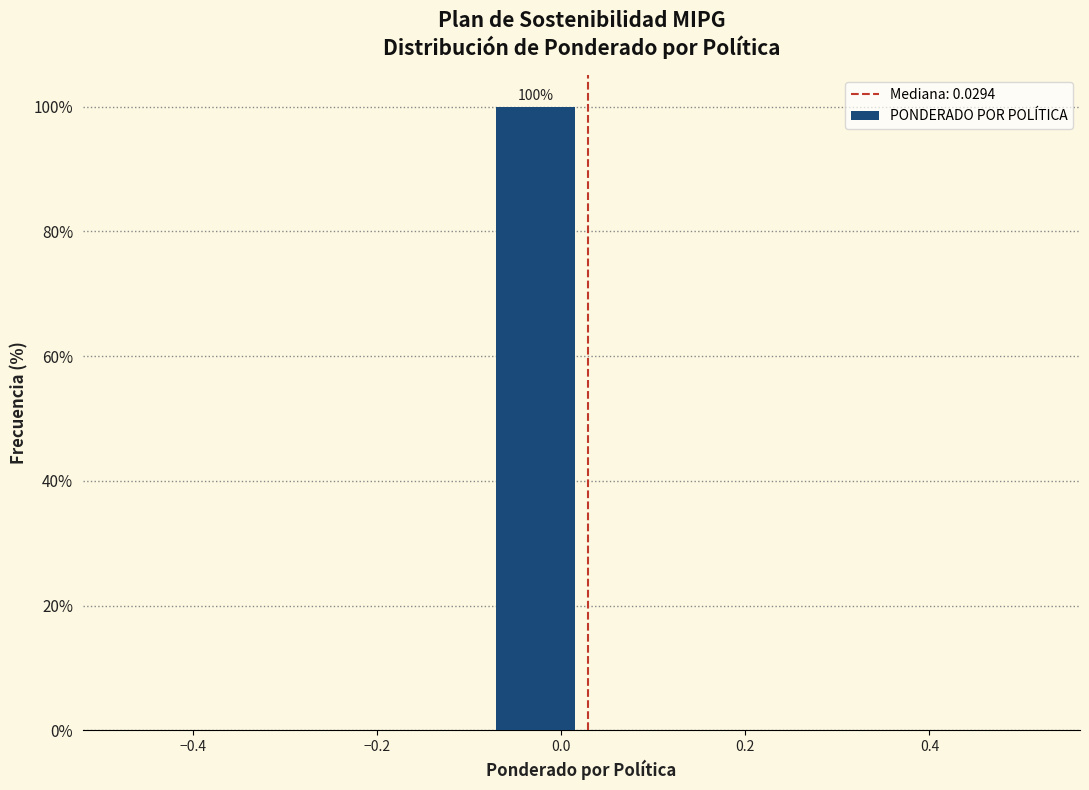

Which range on the x-axis has the tallest bar?

-0.08 to 0.02